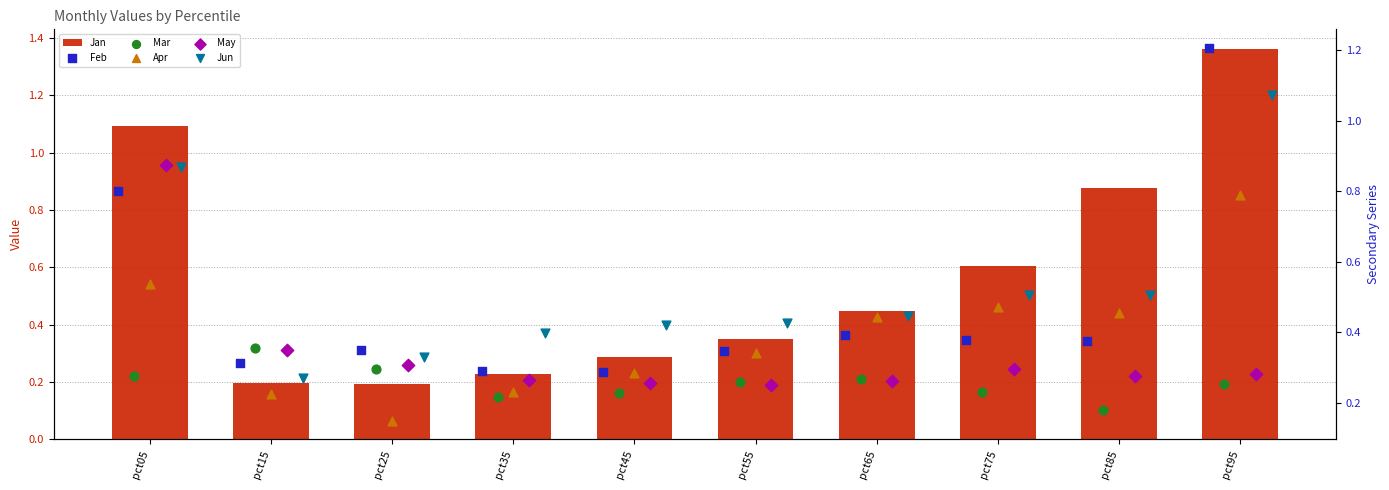

Which series has the largest total across all categories?

Jan